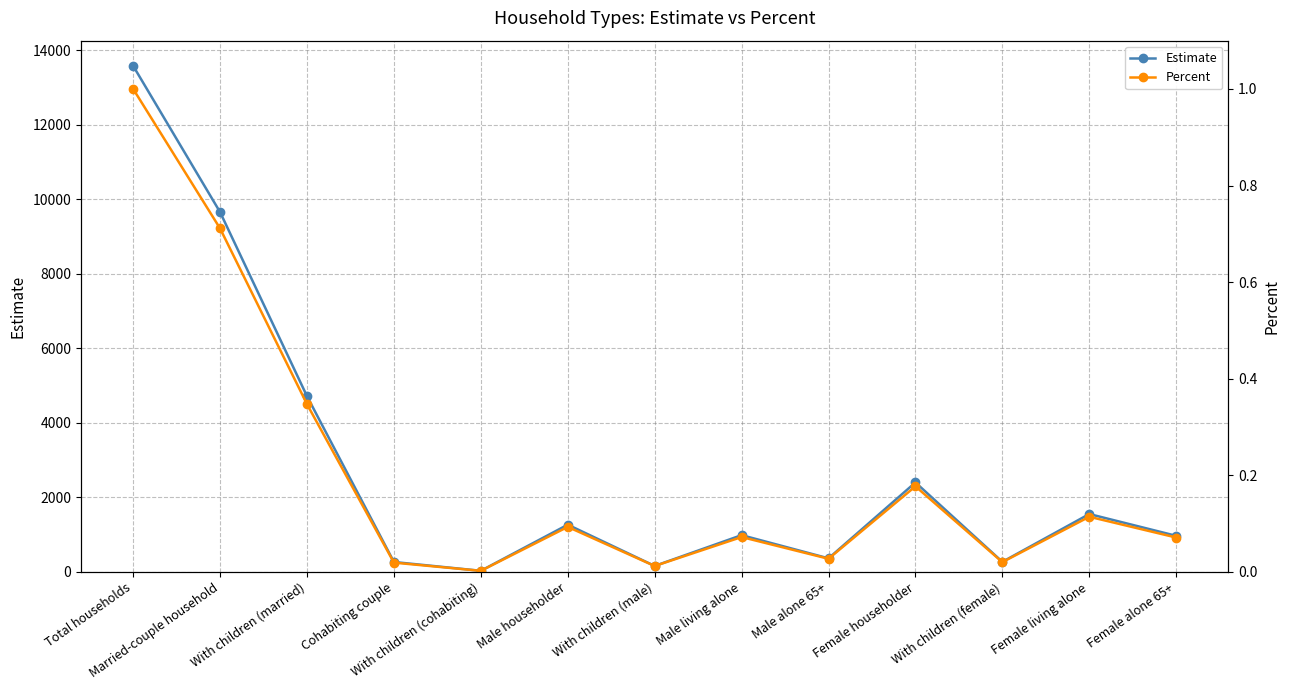

True or false: Estimate has more than 0 interior local peaks.

True